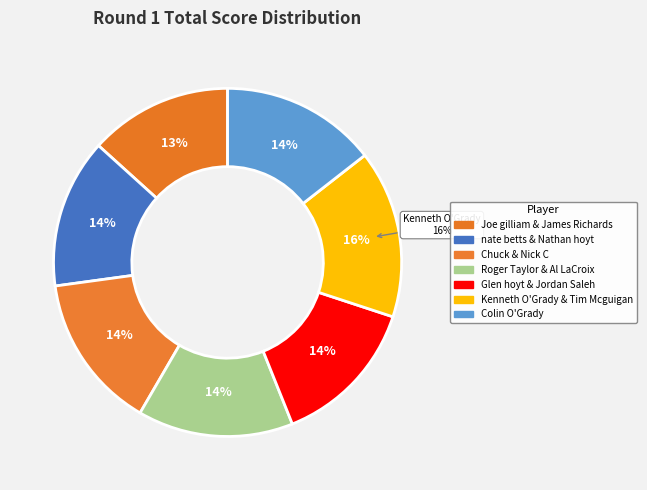

Rank the categories by value from lowest to highest.

Joe gilliam & James Richards, nate betts & Nathan hoyt, Glen hoyt & Jordan Saleh, Chuck & Nick C, Roger Taylor & Al LaCroix, Colin O'Grady, Kenneth O'Grady & Tim Mcguigan